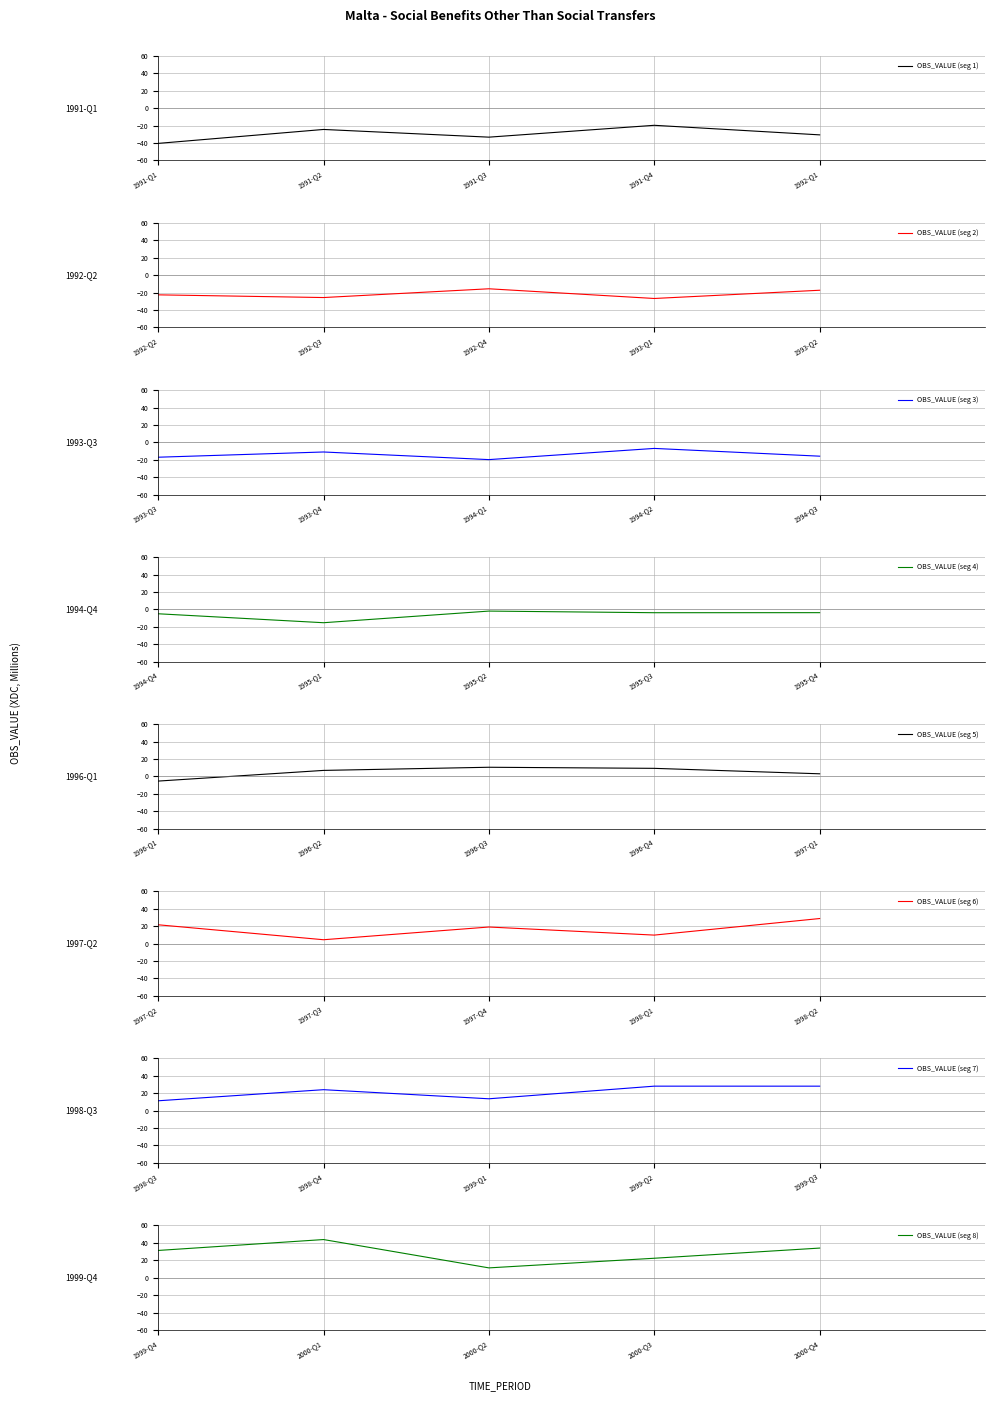

What is the highest value of the OBS_VALUE (seg 1) series?

-19.6